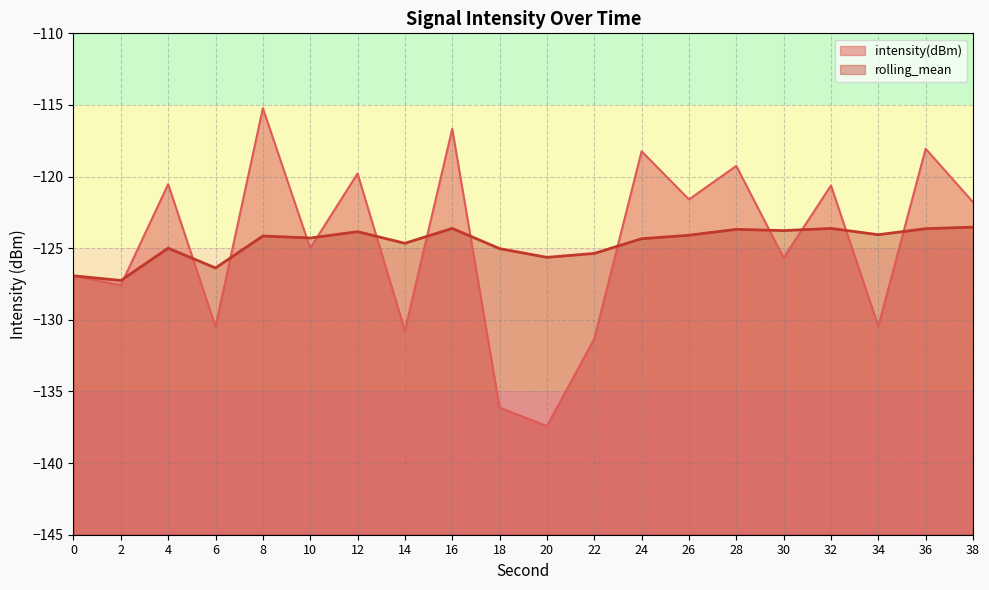

What is the value of the intensity(dBm) point at the 4th from the left?

-130.5